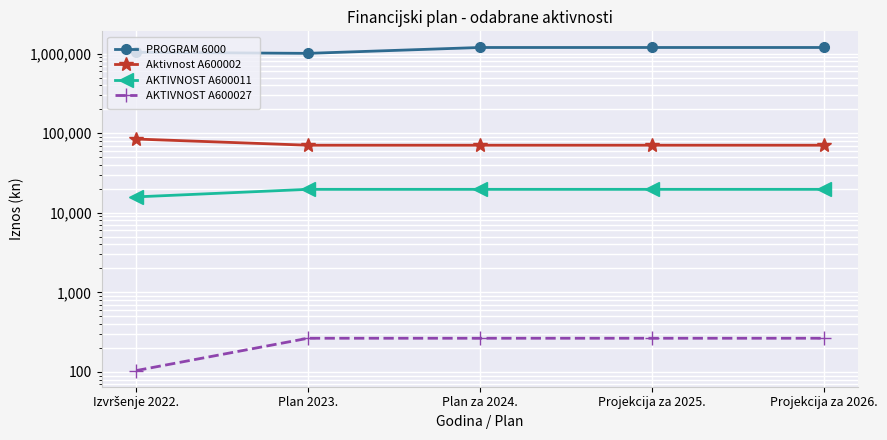

What is the label of the 4th point from the right?

Plan 2023.